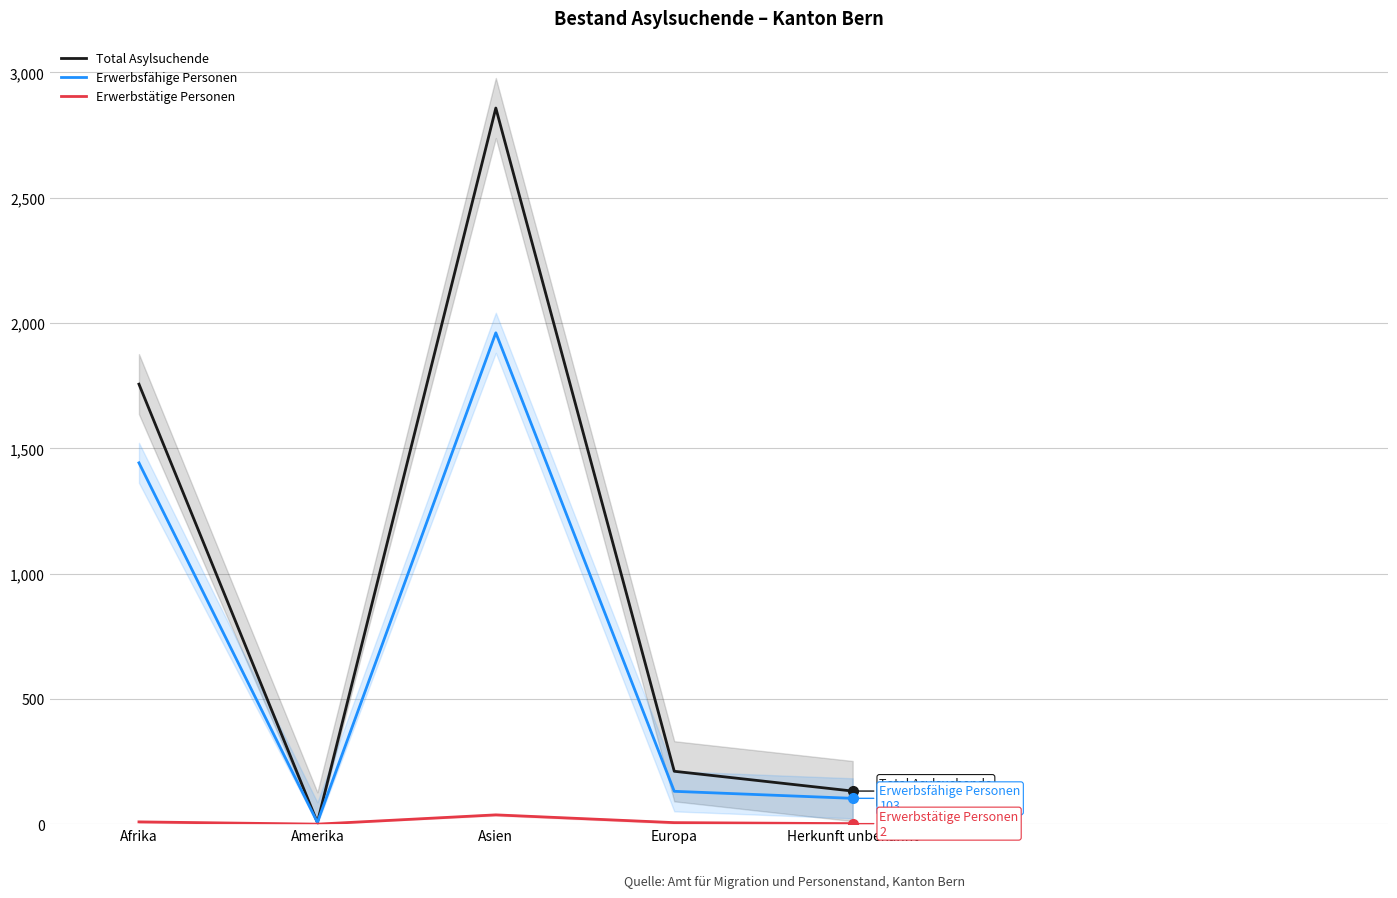

True or false: Erwerbsfähige Personen and Erwerbstätige Personen cross at least once.

False